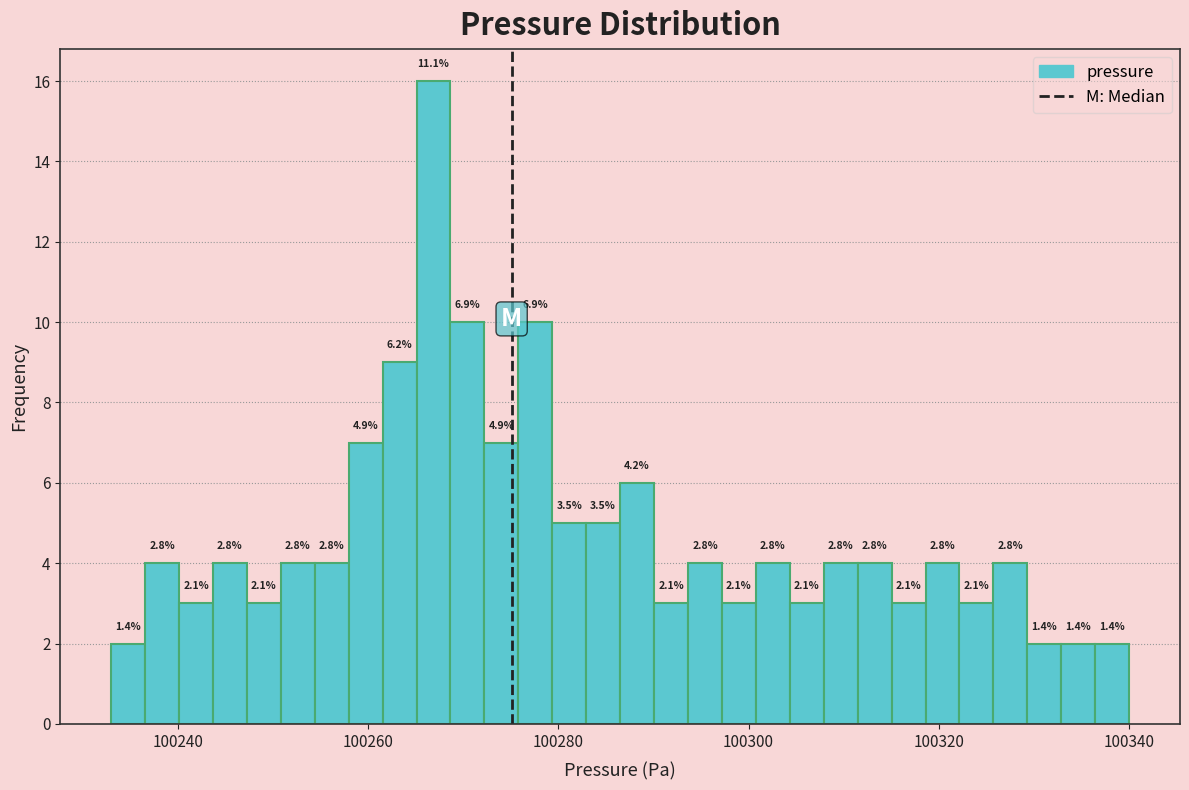

Around what value on the x-axis is the tallest bar? Give the approximate position of its centre, as read against the axis.

100266